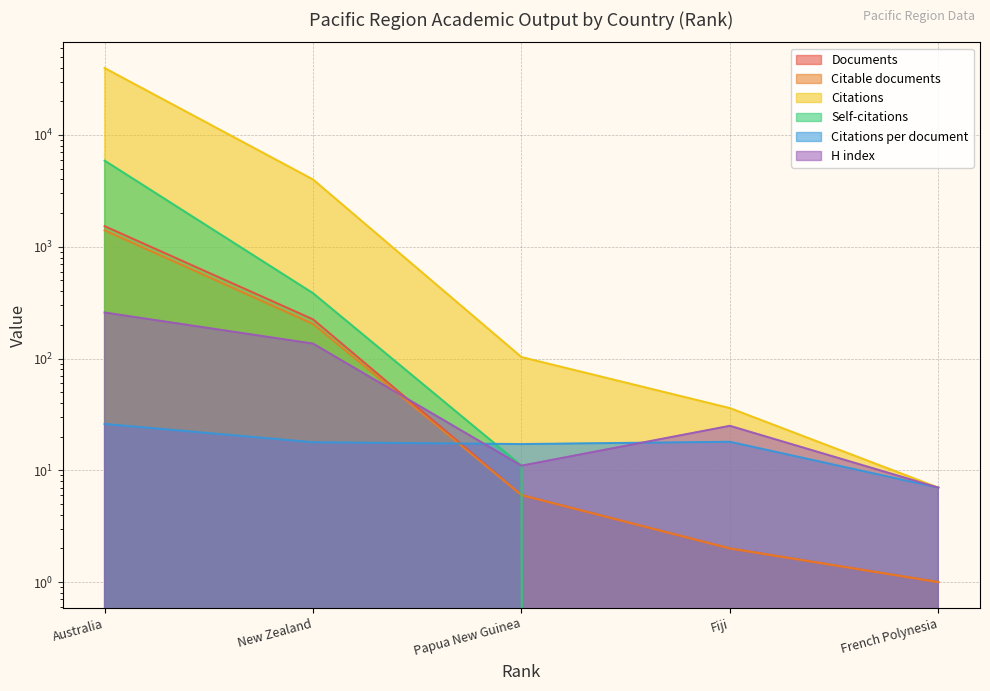

Which category has the highest value across all series?

Australia